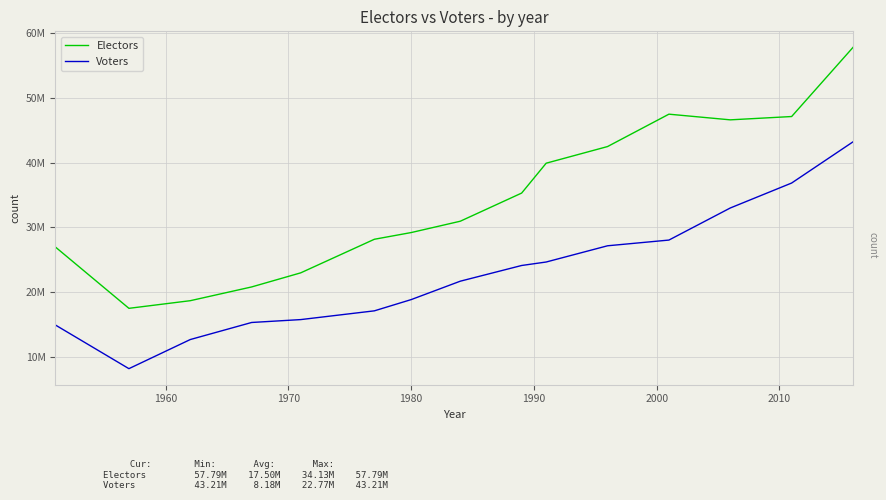

Which series has the largest total across all categories?

Electors